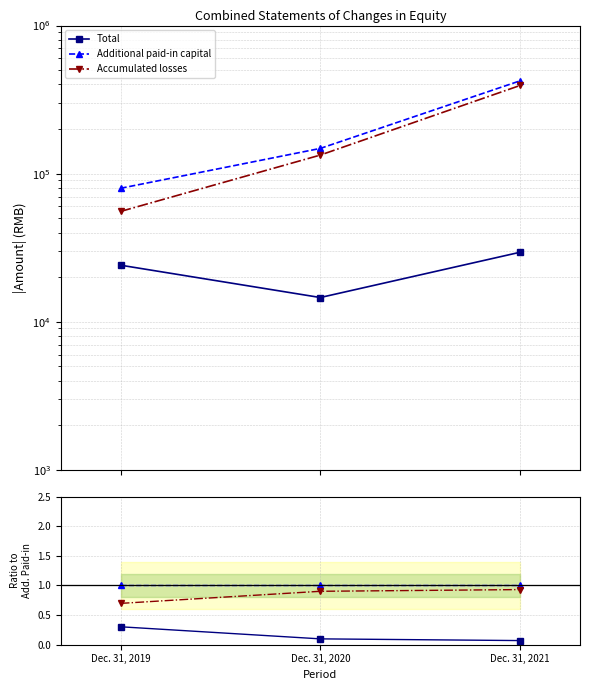

Count the number of data series in this chart.

3